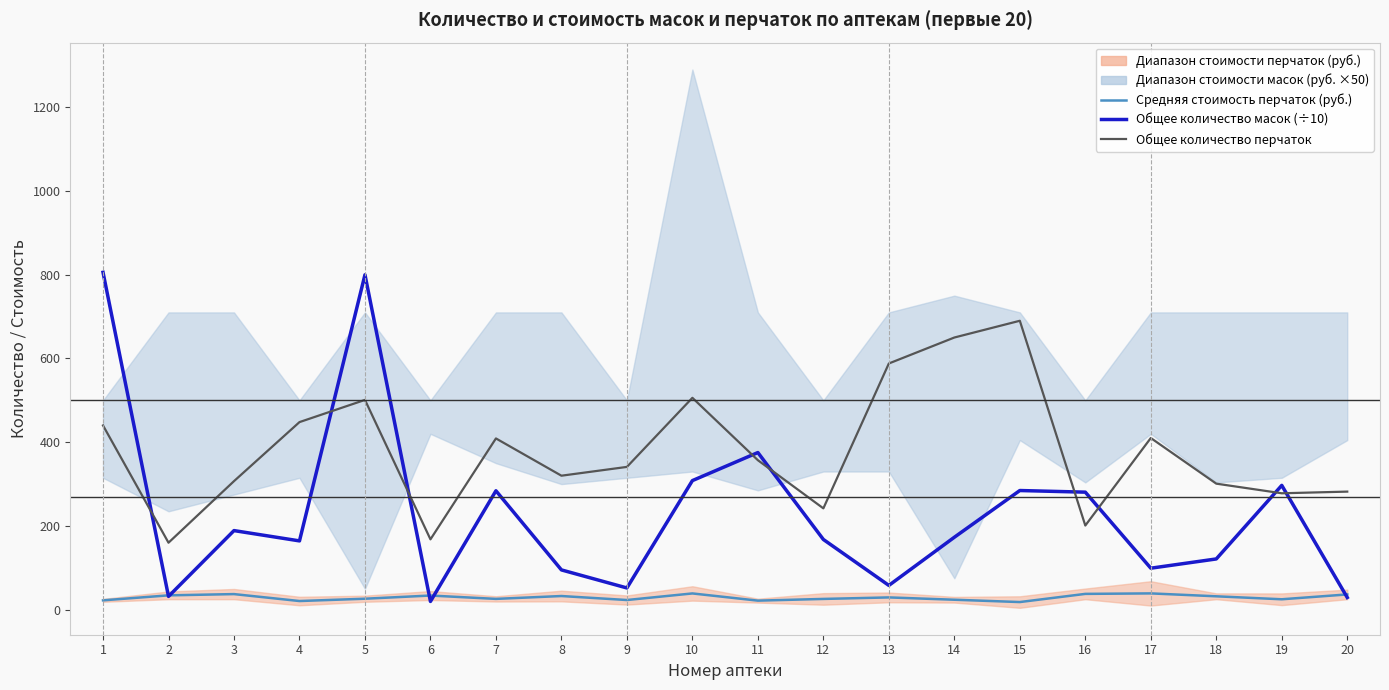

Reading left to right, transcribe all the data shown in this chart.

Средняя стоимость перчаток (руб.): 1=22.3	2=34.2	3=37.2	4=20.7	5=26.2	6=33.8	7=25.8	8=32.6	9=23.1	10=38.8	11=21.6	12=25.7	13=29.3	14=23.8	15=18.2	16=37.8	17=38.9	18=32.0	19=24.9	20=36.5
Общее количество масок (÷10): 1=805.7	2=31.7	3=188.9	4=164.3	5=799.9	6=19.7	7=284.0	8=95.0	9=51.9	10=308.3	11=375.3	12=167.7	13=58.0	14=173.0	15=284.6	16=280.7	17=99.1	18=121.2	19=296.9	20=29.1
Общее количество перчаток: 1=440.0	2=160.0	3=307.0	4=448.0	5=501.0	6=168.0	7=409.0	8=320.0	9=341.0	10=506.0	11=357.0	12=242.0	13=588.0	14=650.0	15=690.0	16=201.0	17=410.0	18=301.0	19=278.0	20=282.0